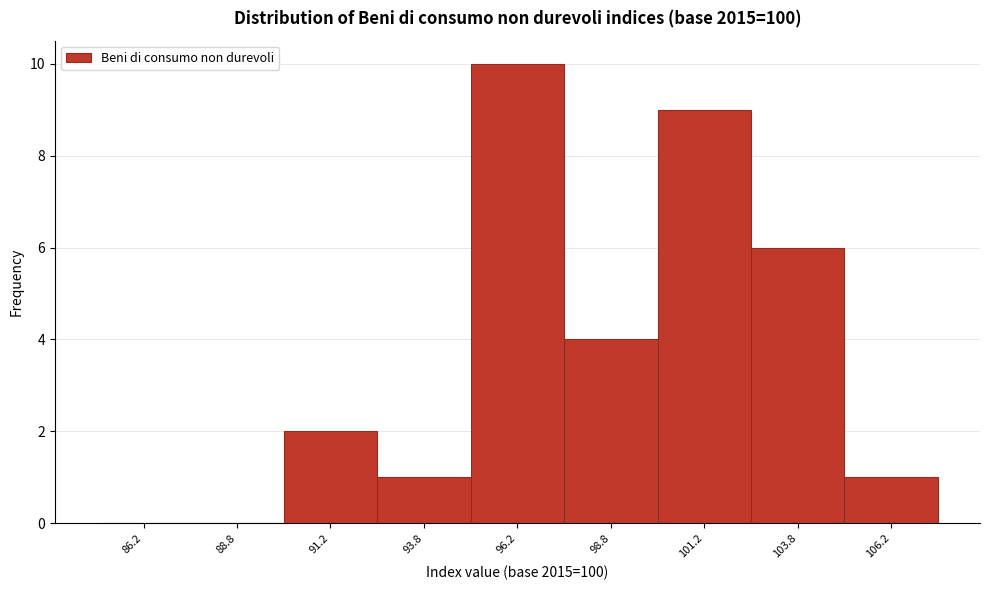

Reading left to right, list every bar in this chart as the range it spans on the x-axis followed by its height. The values are not printed on the chart, so give them approximately, as read against the axis.

85.0 to 87.5: 0
87.5 to 90.0: 0
90.0 to 92.5: 2
92.5 to 95.0: 1
95.0 to 97.5: 10
97.5 to 100.0: 4
100.0 to 102.5: 9
102.5 to 105.0: 6
105.0 to 107.5: 1